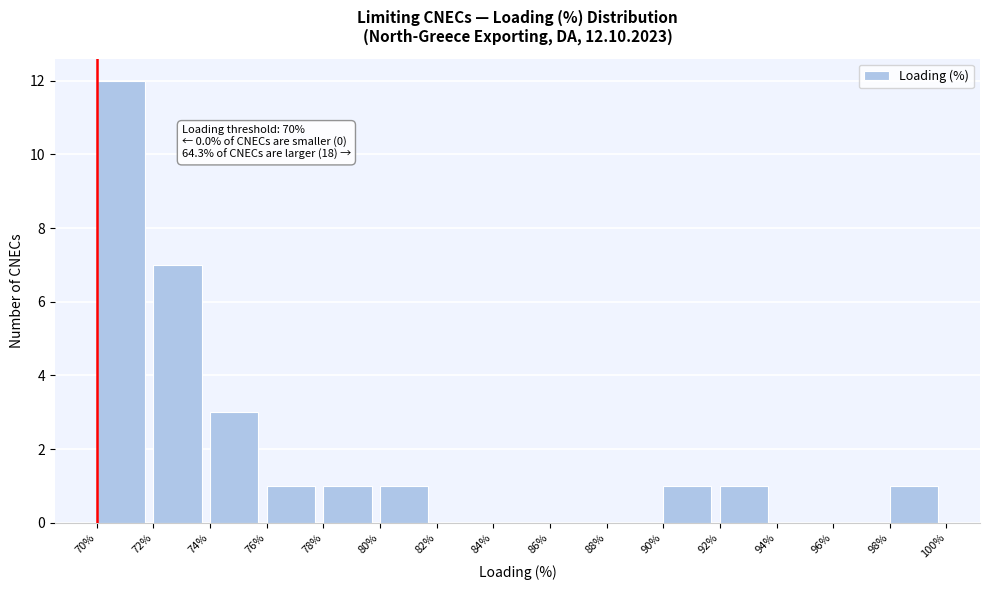

Which range on the x-axis has the tallest bar?

70% to 72%